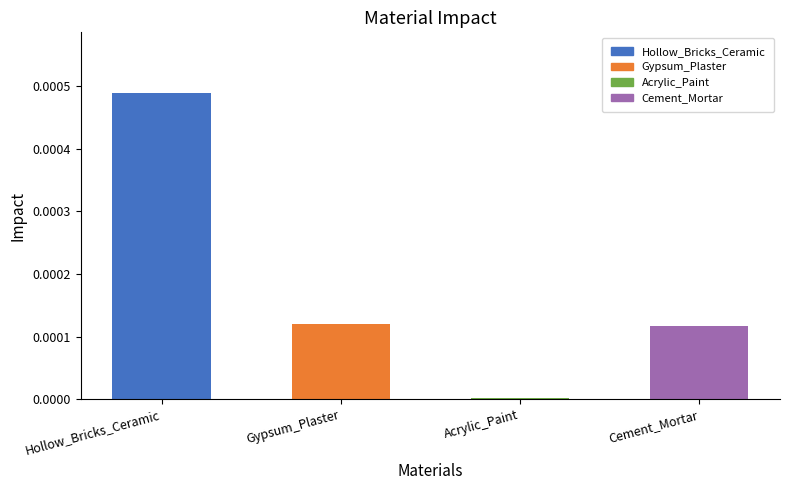

What is the label of the 2nd bar from the right?

Acrylic_Paint